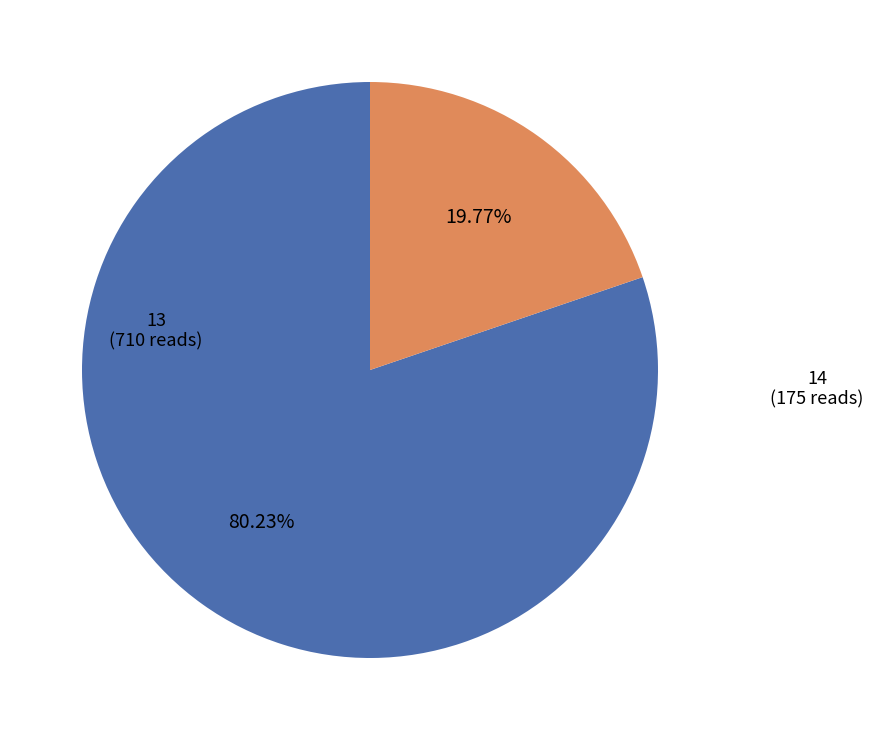

To the nearest percent, what portion does 13 represent?

80%